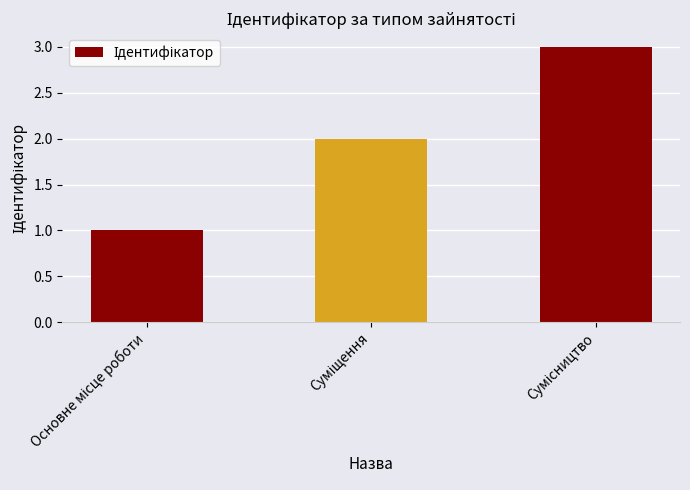

What is the sum of all values?

6